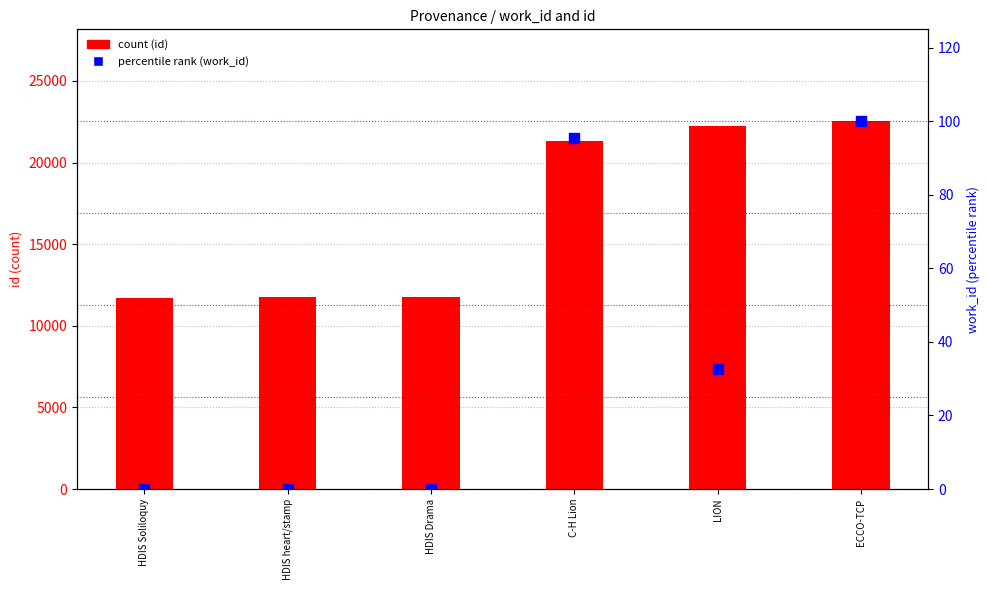

Is the value of count (id) at LION greater than the value of percentile rank (work_id) at C-H Lion?

Yes